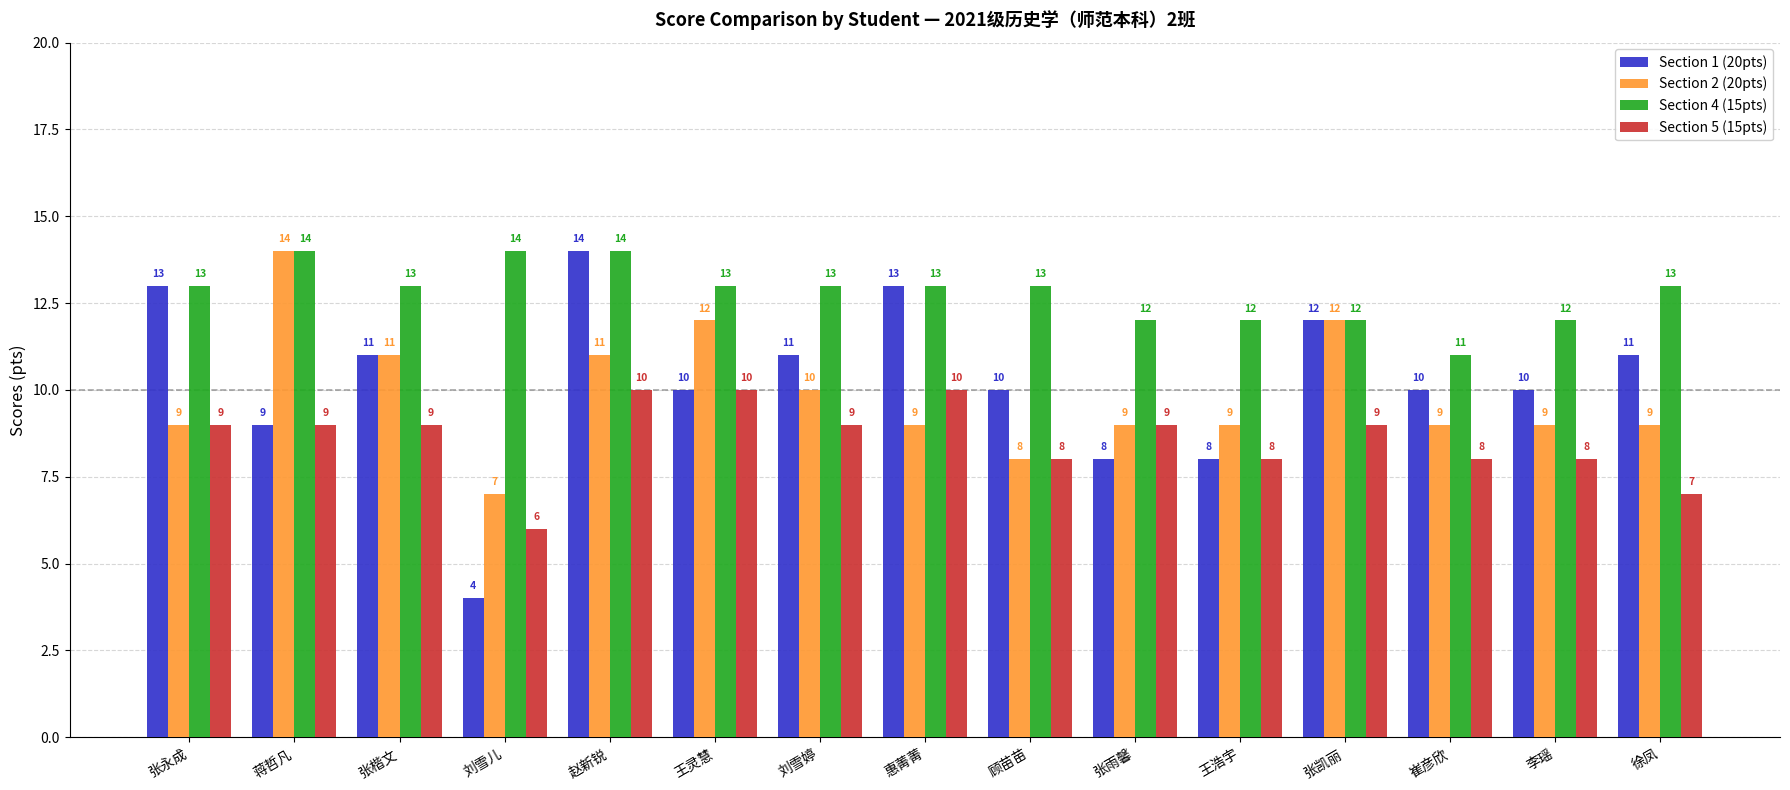

Which series changed the most between 王灵慧 and 张雨馨?

Section 2 (20pts)